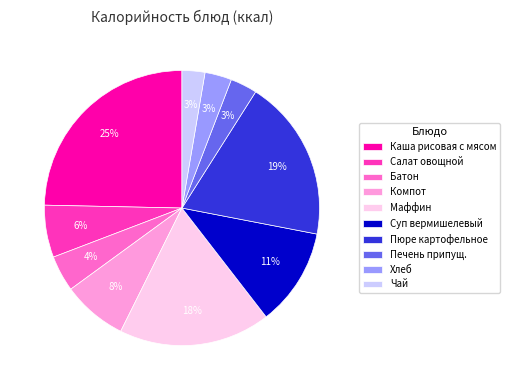

Between Печень припущ. and Пюре картофельное, which is larger?

Пюре картофельное